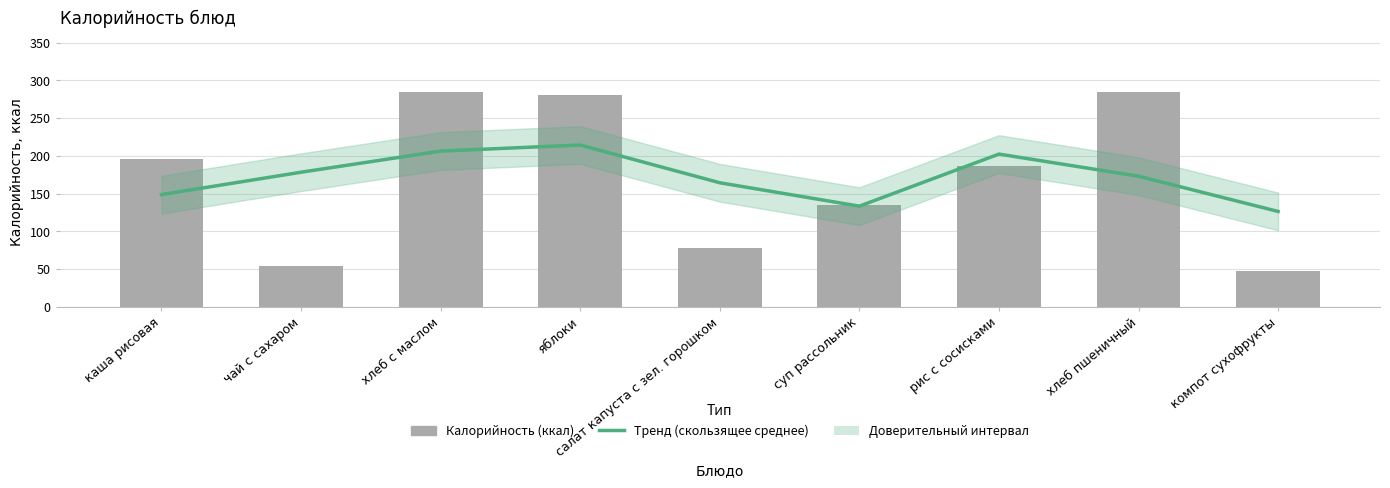

Reading left to right, what are all the values shown in this chart?

Тренд (скользящее среднее): 148.6	178.3	206.3	214.3	164.3	133.3	202.3	173.0	126.3
Калорийность: 196.0	53.9	285.0	280.0	78.0	135.0	187.0	285.0	47.0